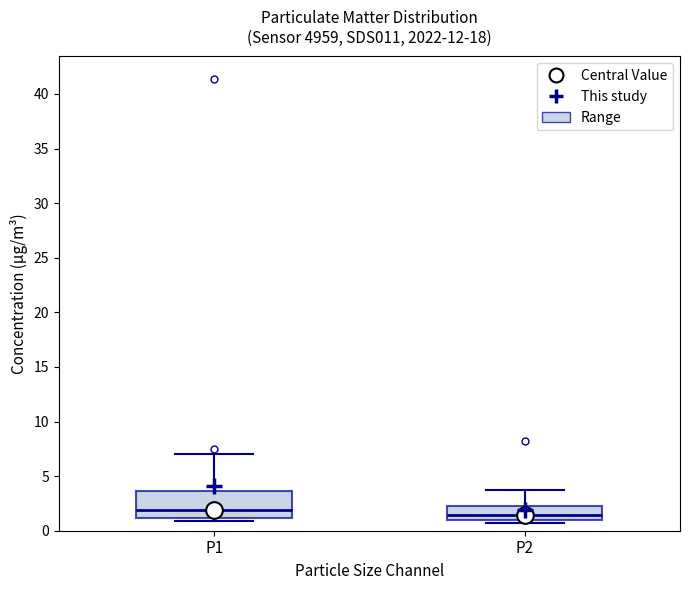

Reading left to right, read every box against the y-axis: the position of its median line, the range the box covers, and the ends of its whiskers. The values are not printed on the chart, so give them approximately, as read against the axis.

P1: median 2.0, box 1.0 to 3.5, whiskers 1.0 (just below the box's lower edge) to 7.0
P2: median 1.5, box 1.0 to 2.5, whiskers 0.5 to 3.5